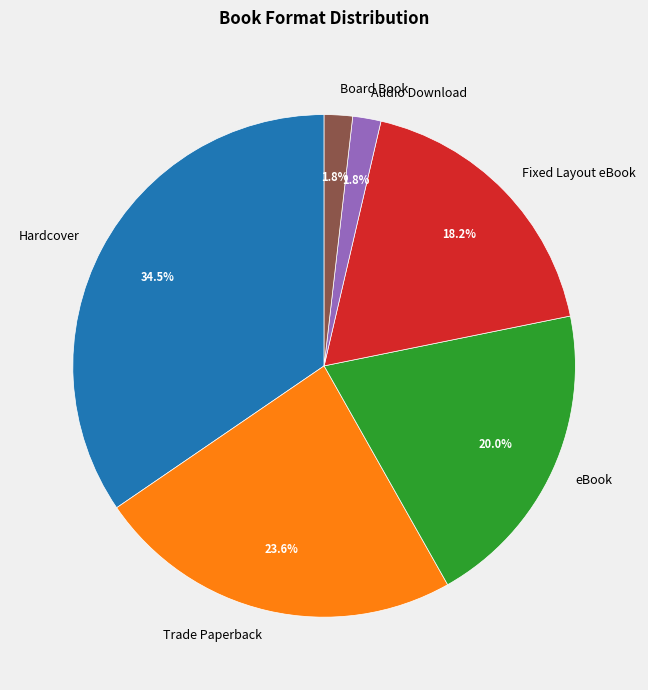

What portion of the pie excludes Board Book?

98.2%